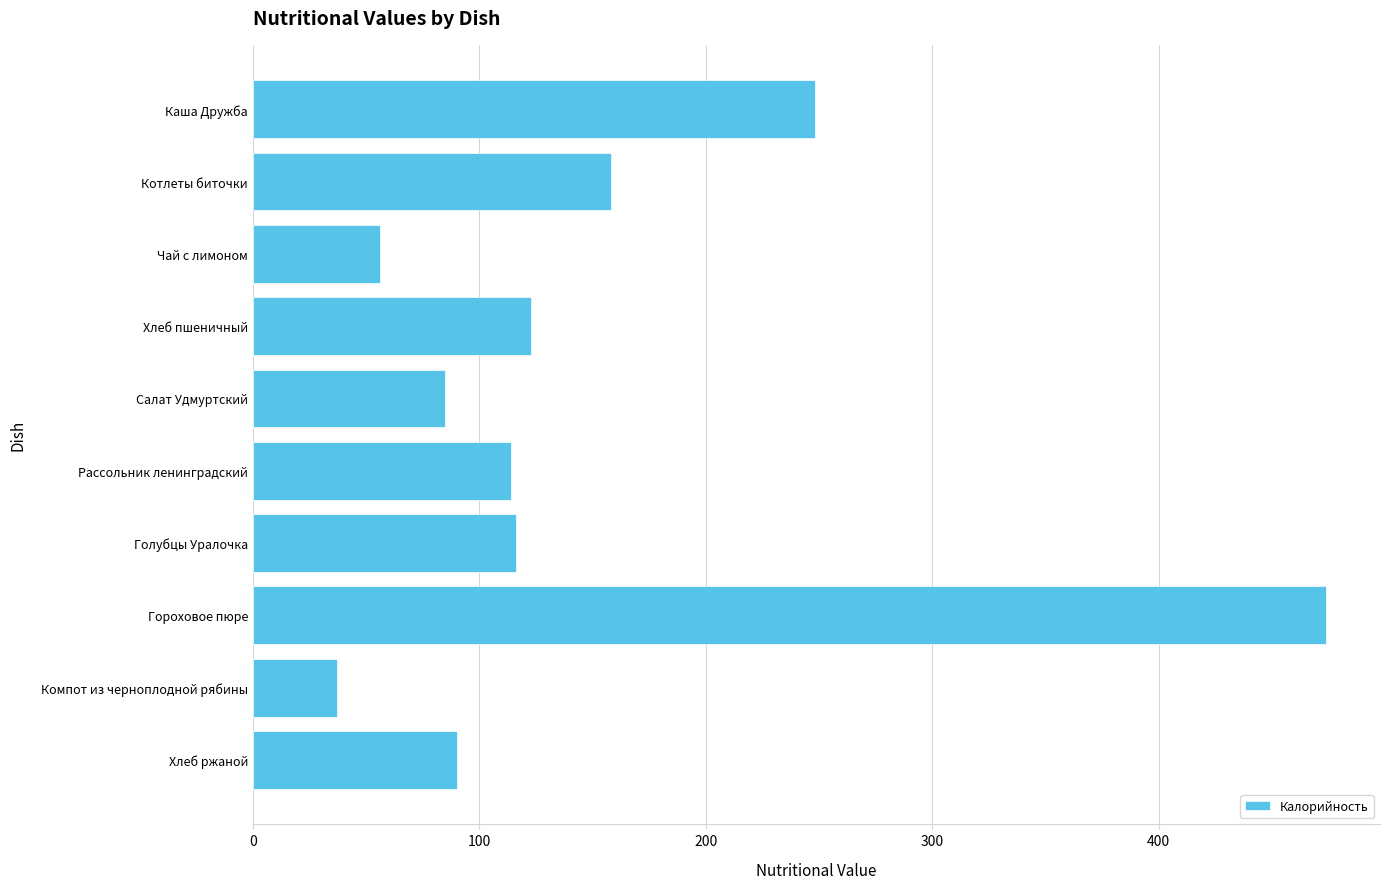

What is the greatest value displayed?

474